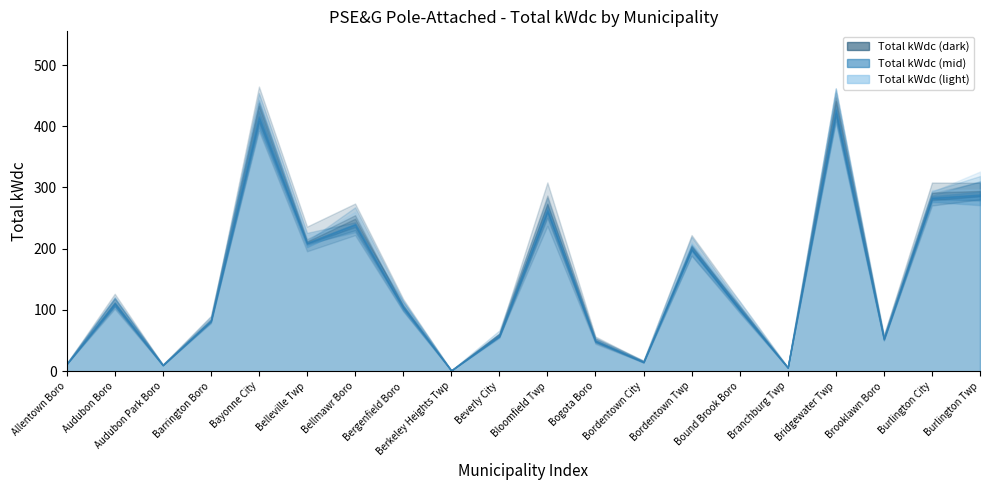

What is the difference between the values at Berkeley Heights Twp and Burlington Twp?

287.4